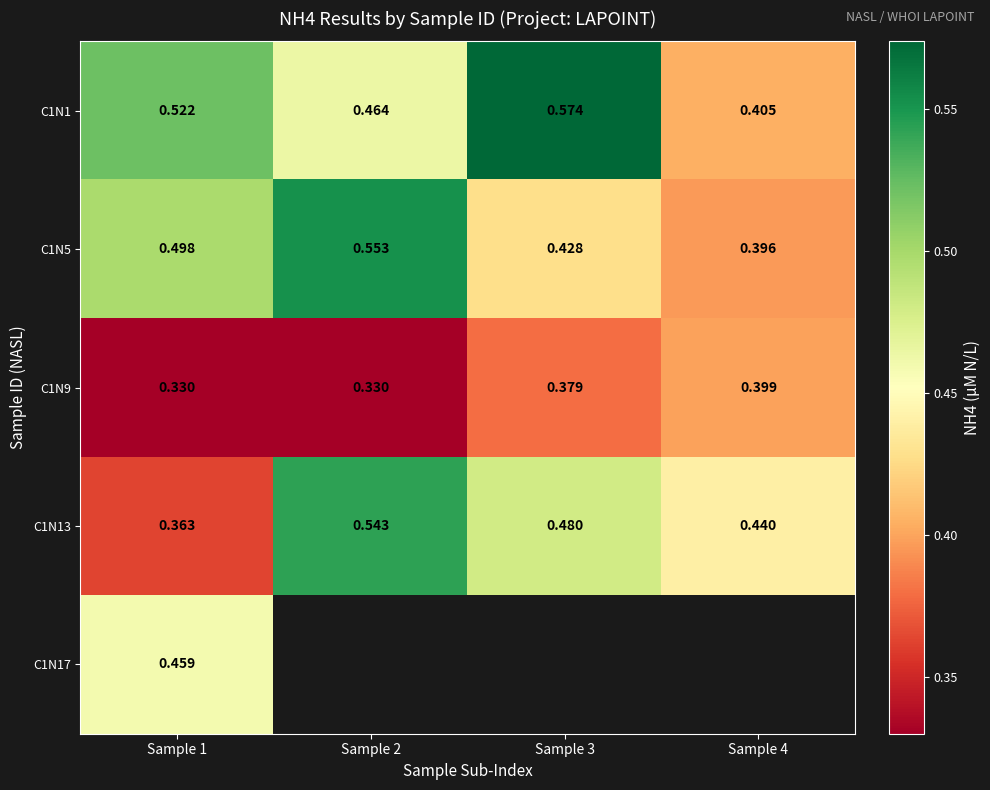

What is the lowest value of the C1N9 series?

0.3